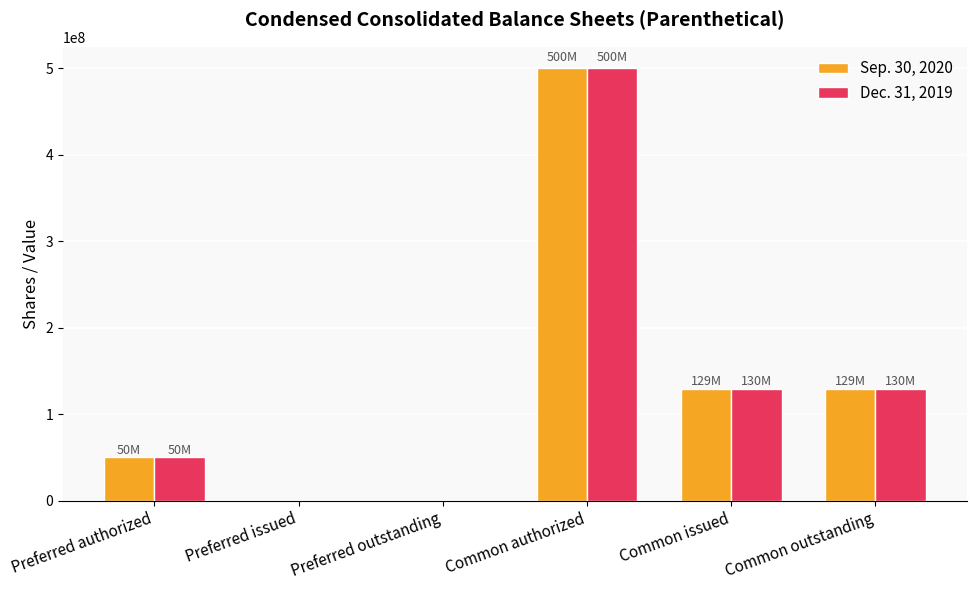

Are the bars horizontal?

No